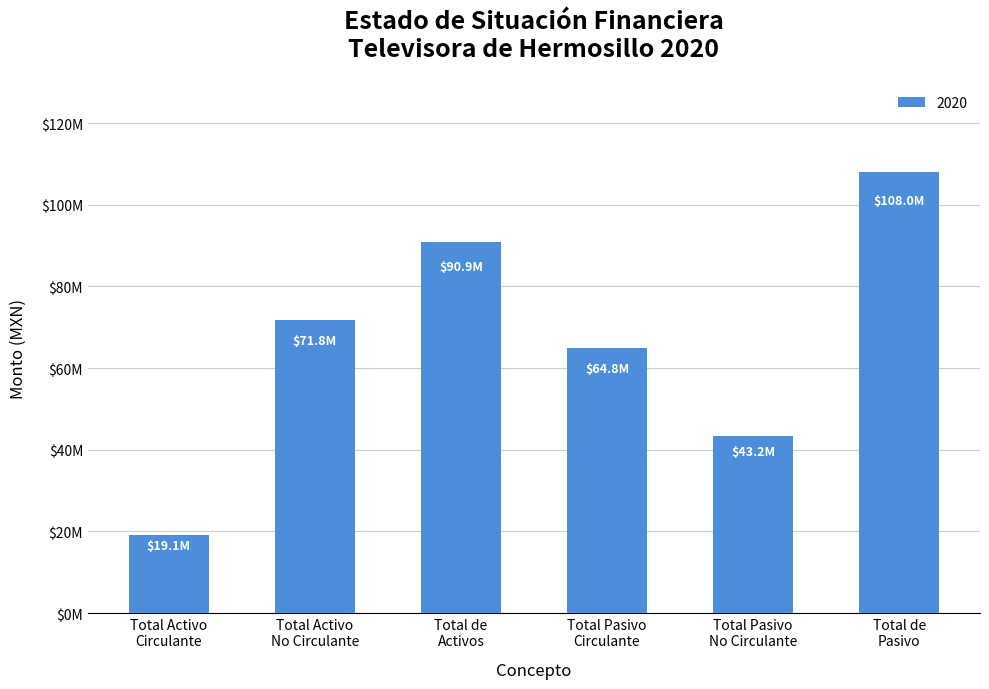

What is the difference between the second highest and second lowest values?

47688123